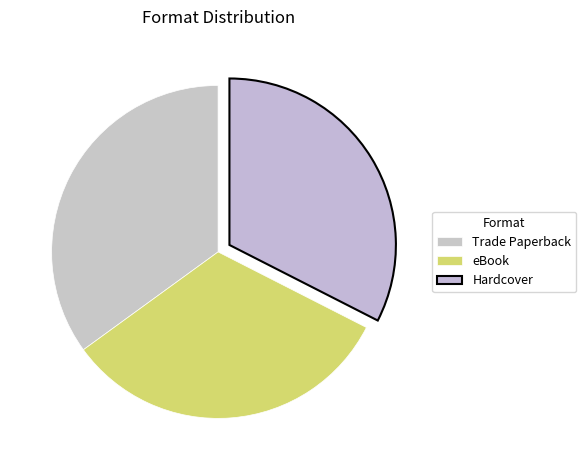

What is the largest slice in the pie chart?

Trade Paperback